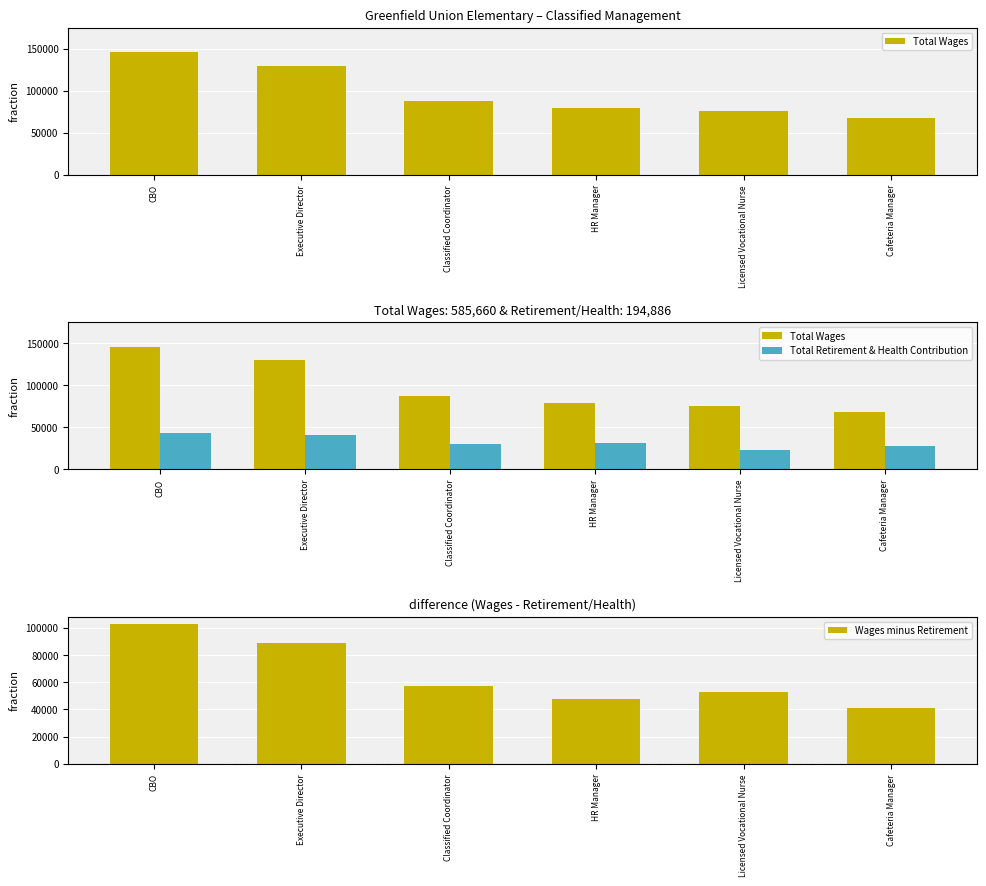

What is the value of the Wages minus Retirement bar at the 2nd from the left?

88921